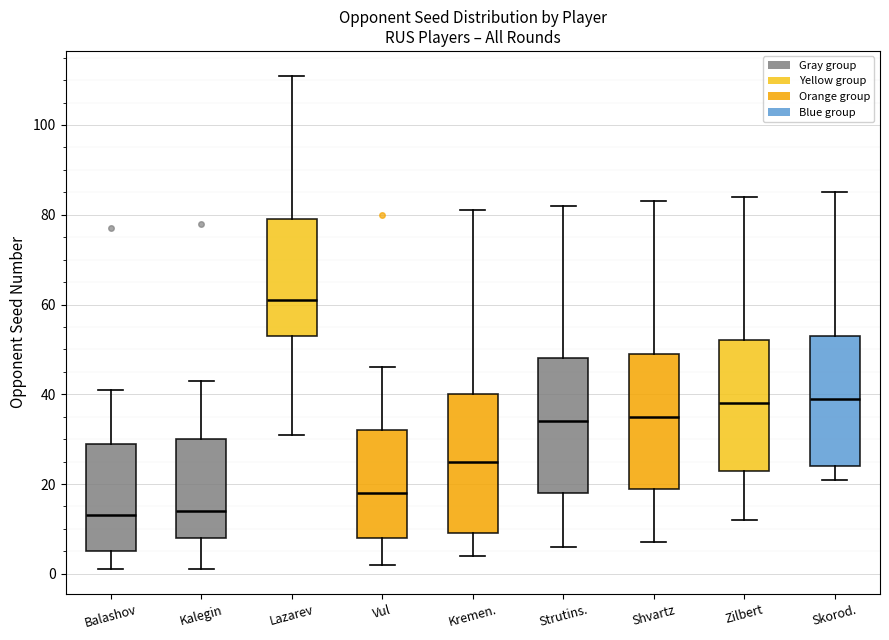

Where is the lower edge of the box for Kremen. on the y-axis? The values are not printed on the chart, so give them approximately, as read against the axis.

10